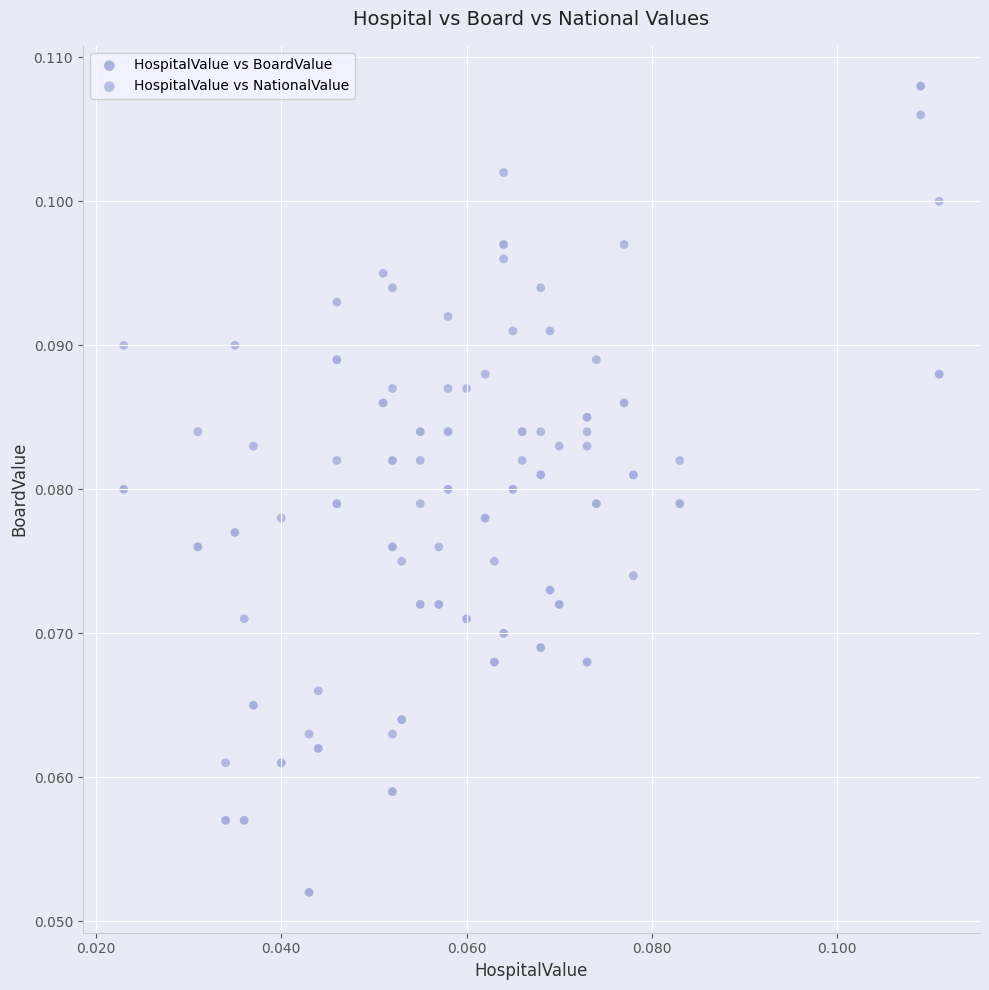

Which series reaches the minimum Y coordinate?

HospitalValue vs BoardValue